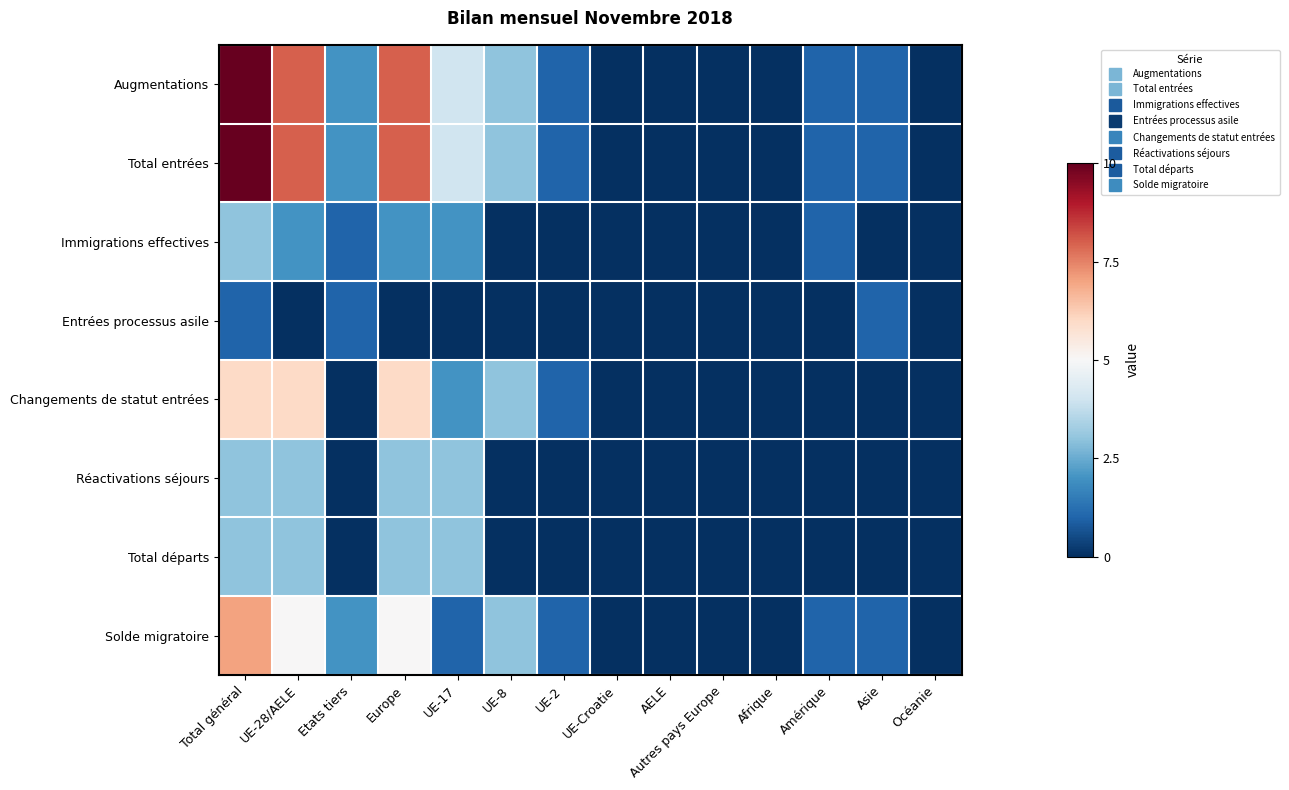

Count the number of categories in the chart.

14